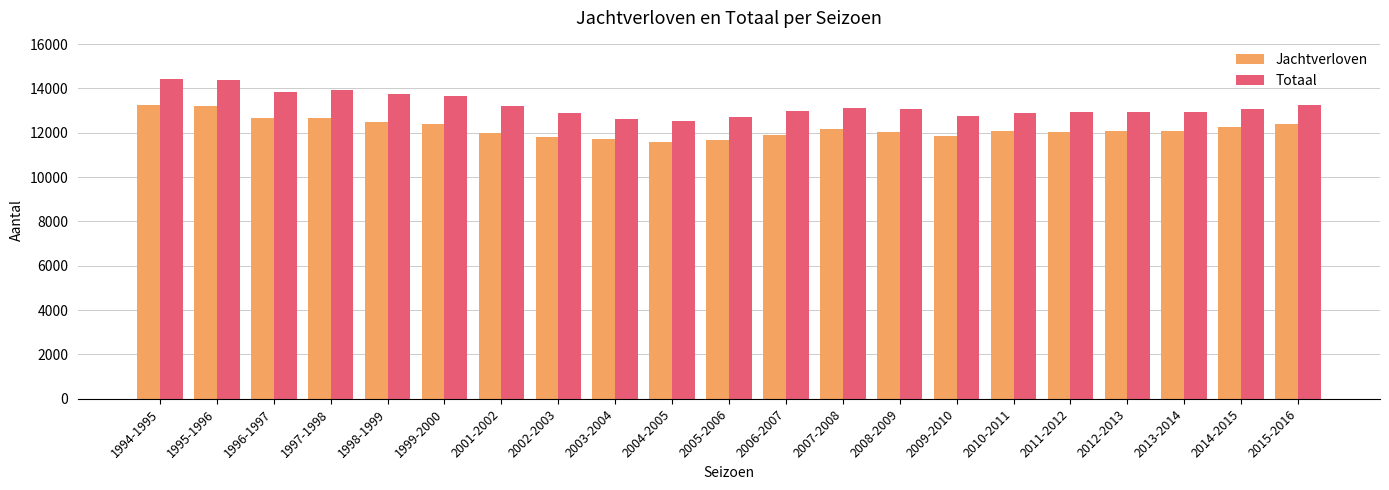

What position from the left is 2004-2005?

10